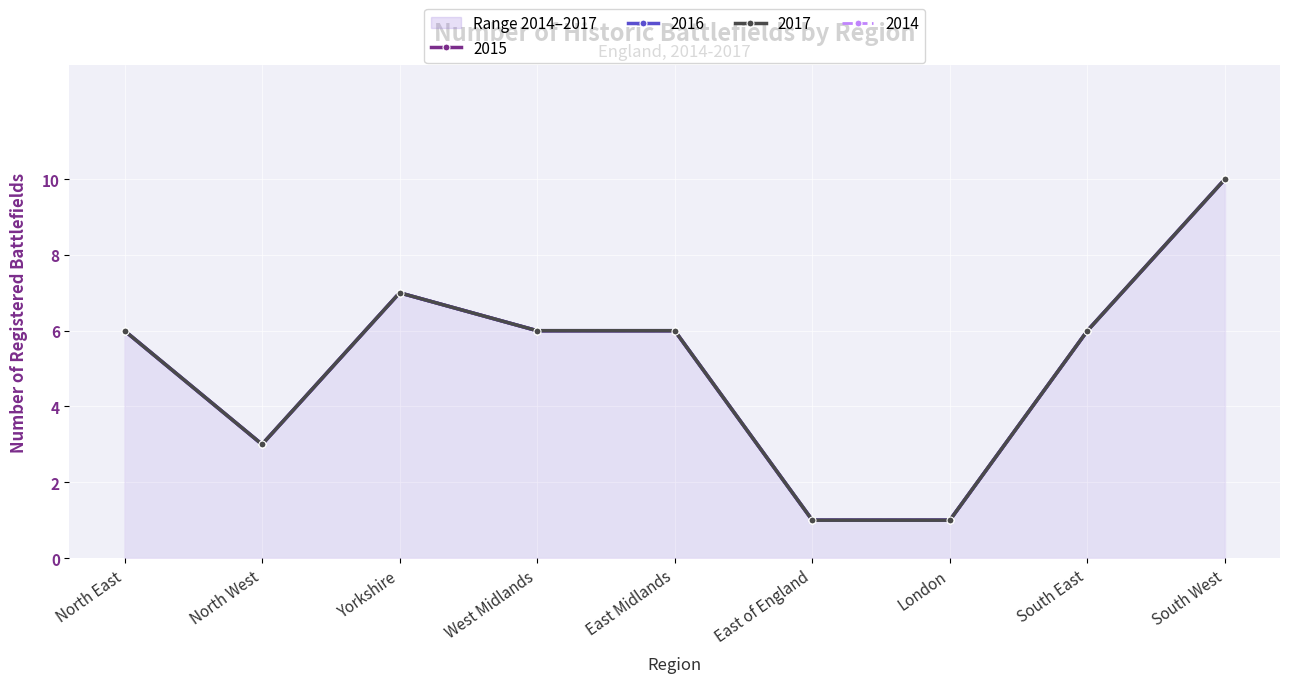

What is the maximum value for 2014?

10